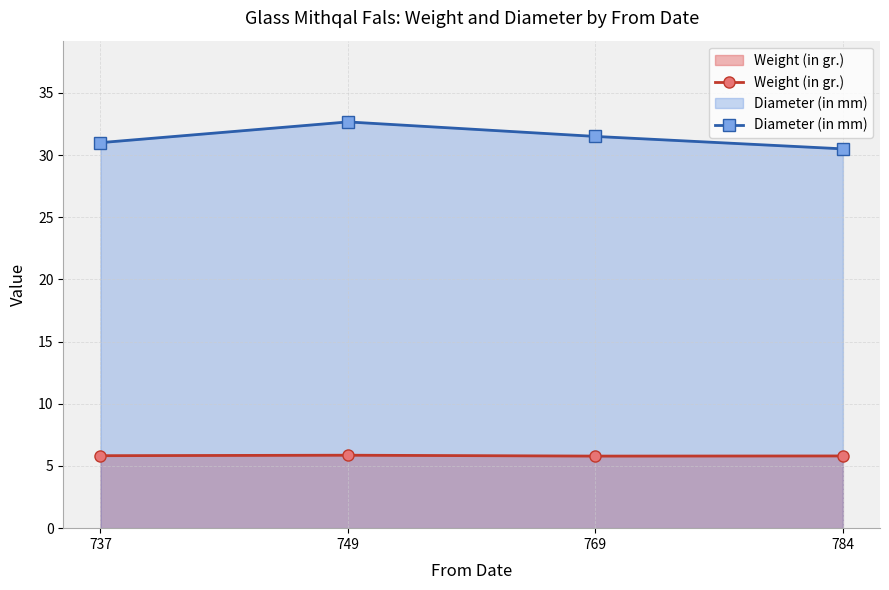

How many lines are shown in the chart?

2